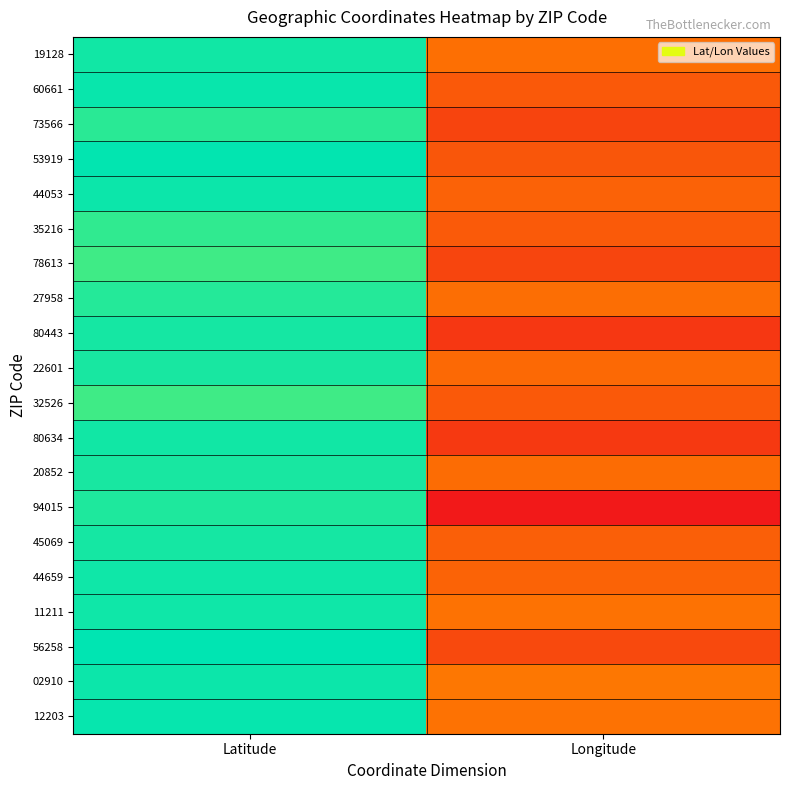

What is the smallest value displayed?

-122.5